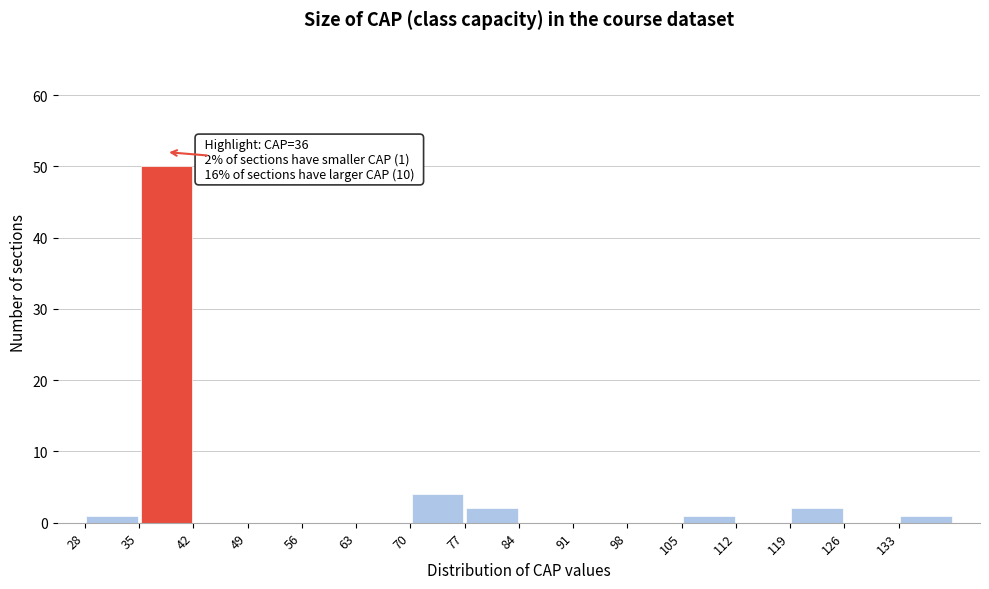

Over which range of the x-axis is the bar tallest?

35 to 42